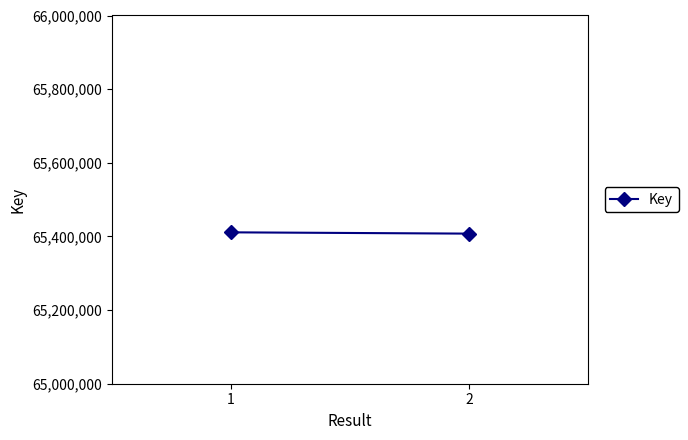

The value at 1 is 42100452. True or false?

False